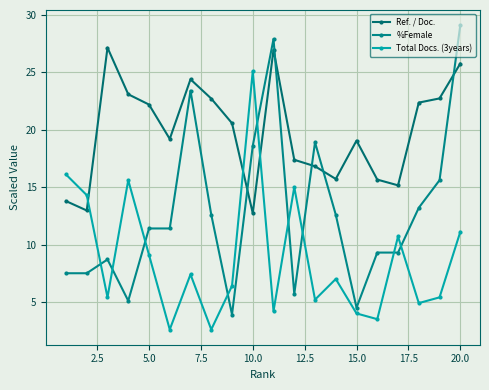

How many data points in %Female are less than 11?

9